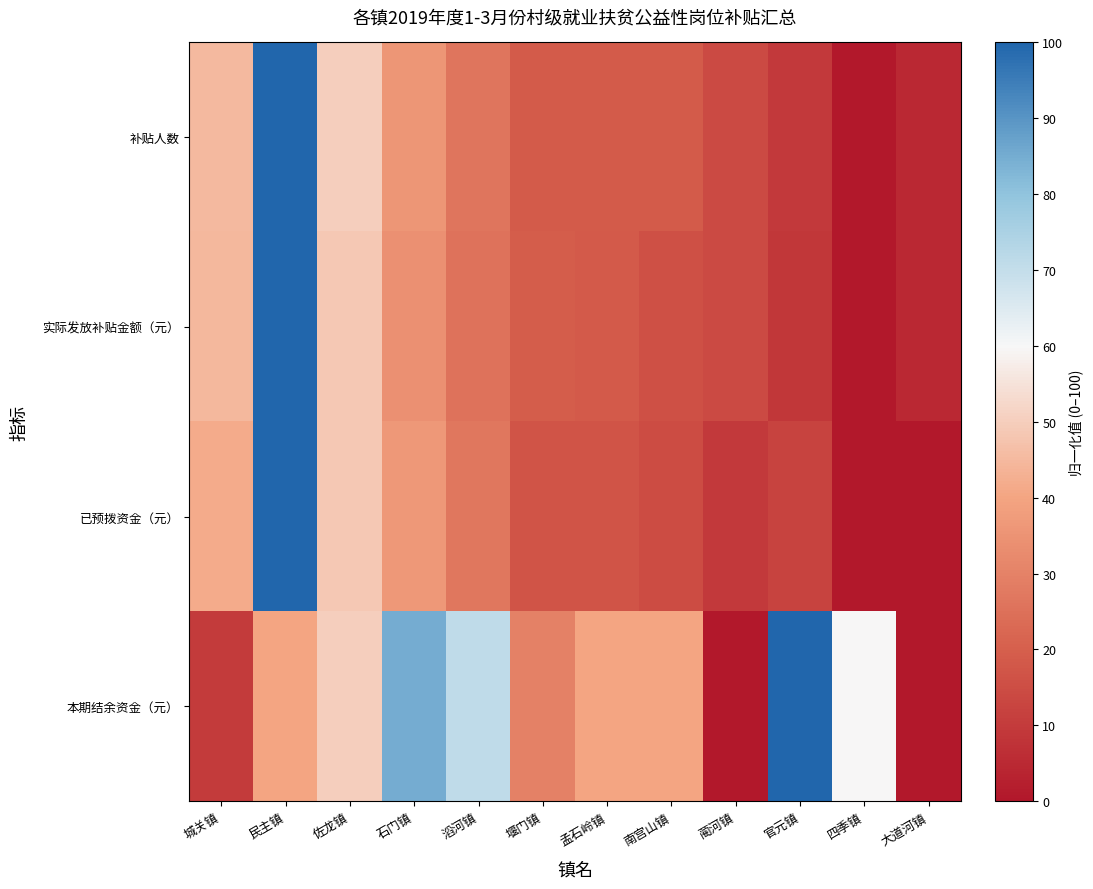

What is the spread (max minus min) of values at 南宫山镇?

25.4